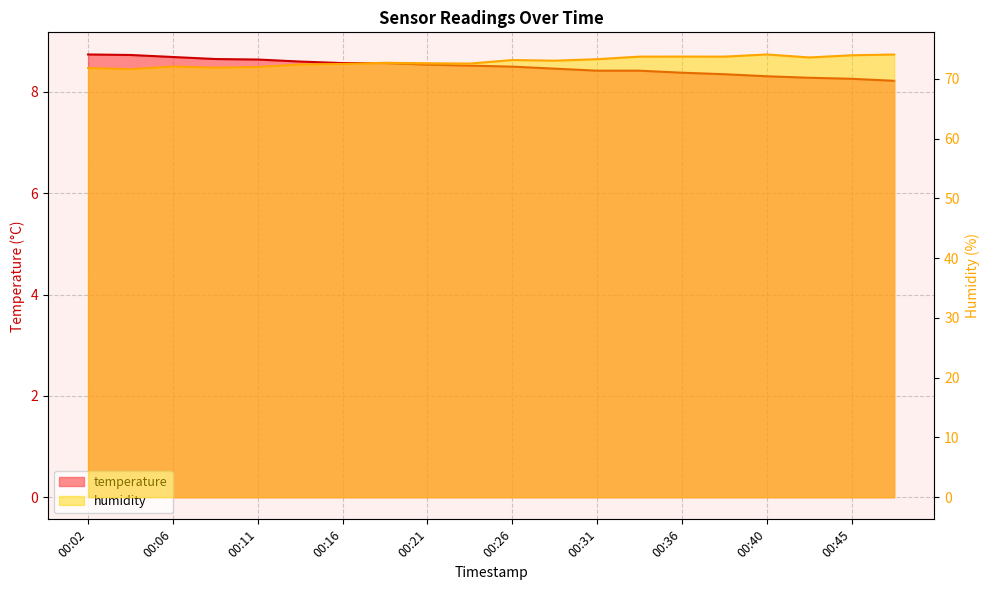

List the labels in order of temperature value, smallest first.

00:48, 00:45, 00:43, 00:40, 00:38, 00:36, 00:31, 00:33, 00:28, 00:26, 00:23, 00:21, 00:16, 00:19, 00:14, 00:11, 00:09, 00:06, 00:04, 00:02